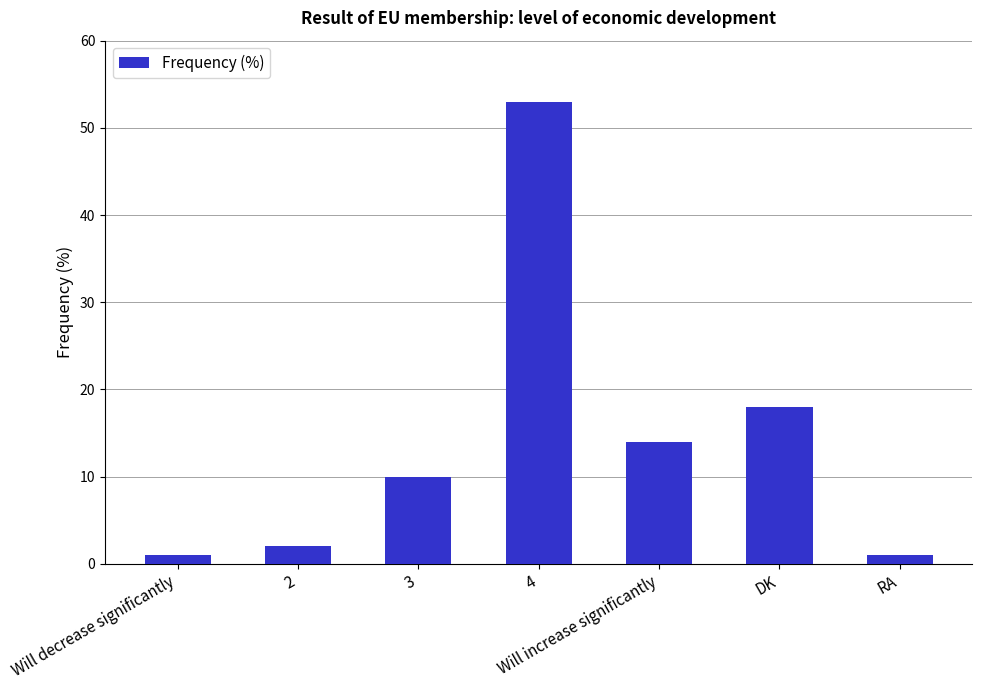

Reading right to left, transcribe all the data shown in this chart.

1	18	14	53	10	2	1